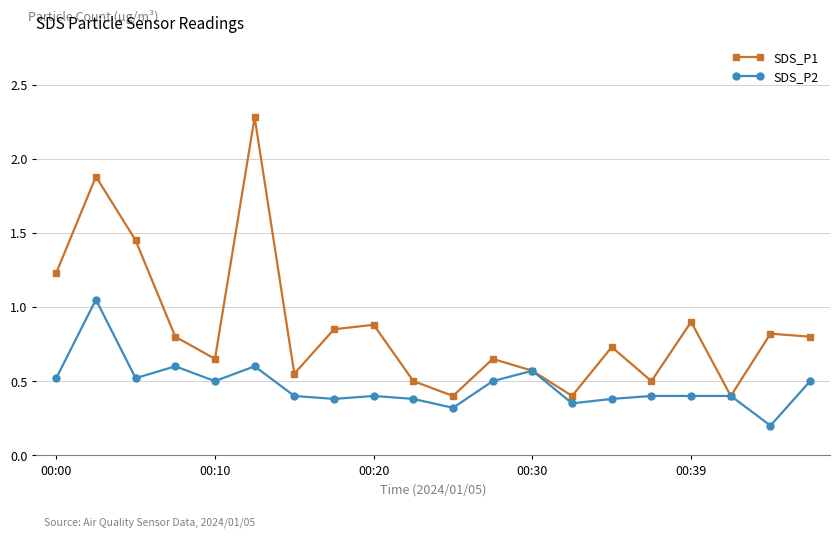

List the series in order of their overall mean, lowest first.

SDS_P2, SDS_P1